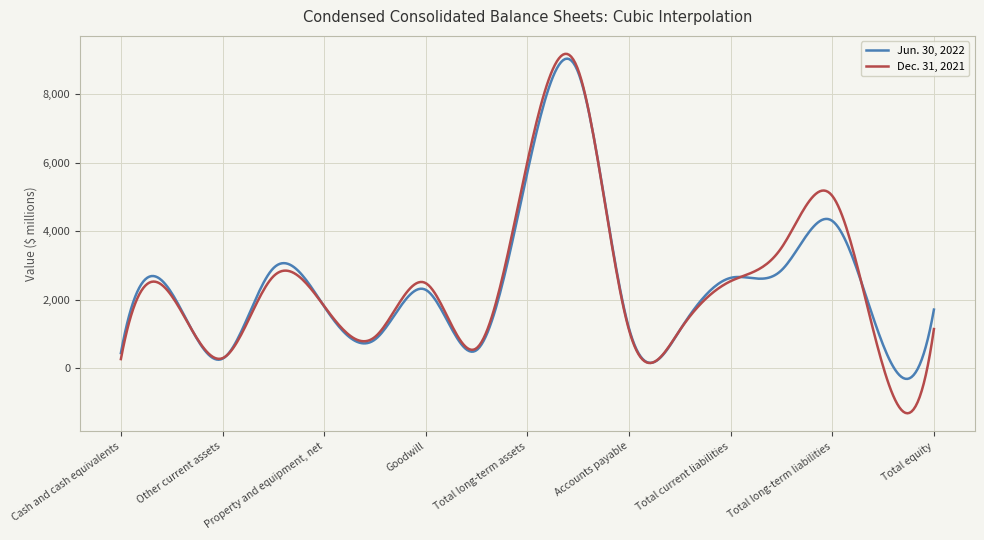

List the series in order of their peak value, lowest first.

Jun. 30, 2022, Dec. 31, 2021